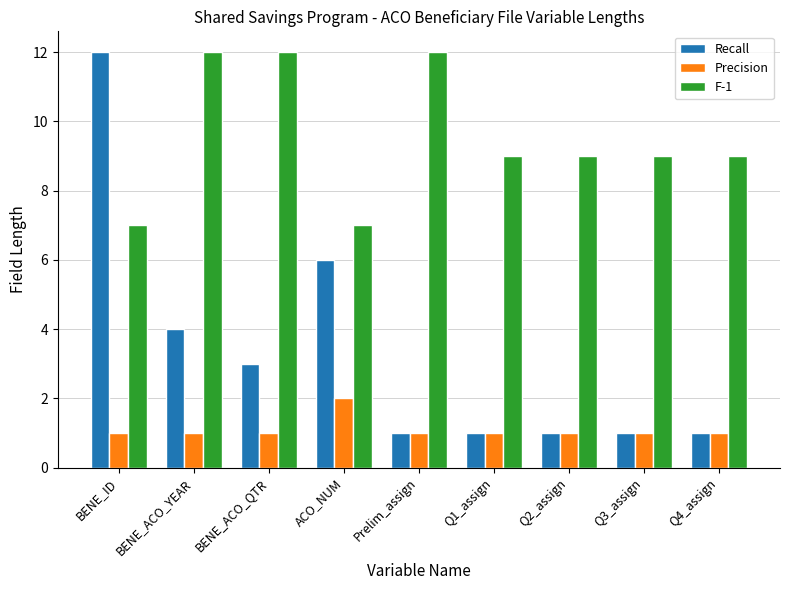

What is the value of the F-1 bar at the 4th from the left?

7